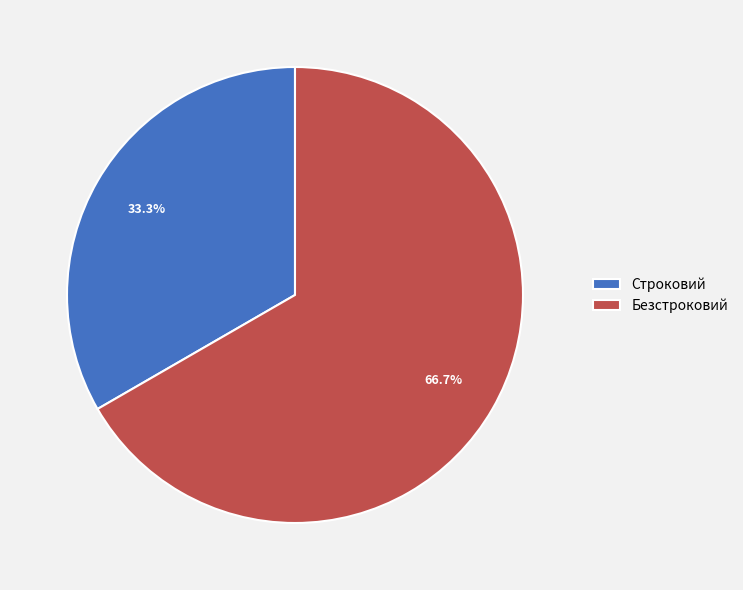

Which has a higher value, Строковий or Безстроковий?

Безстроковий